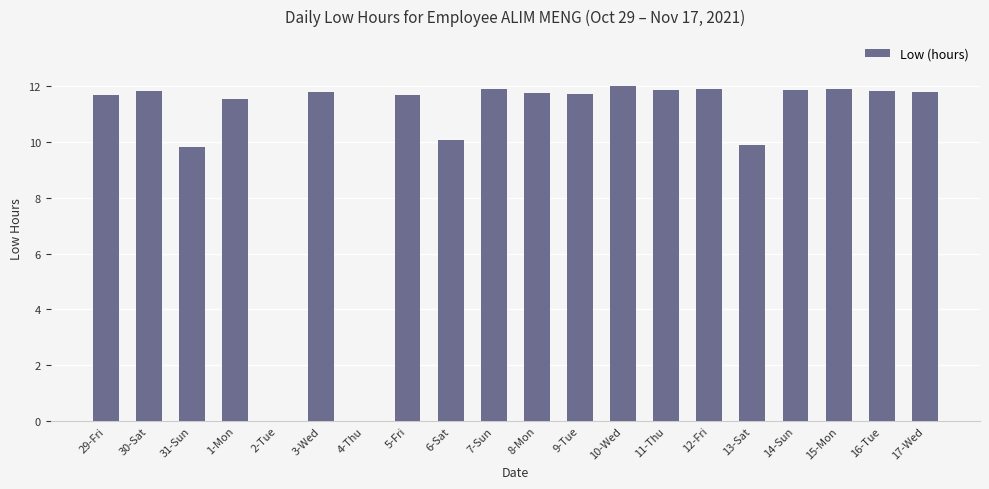

What is the sum of all values?

206.9